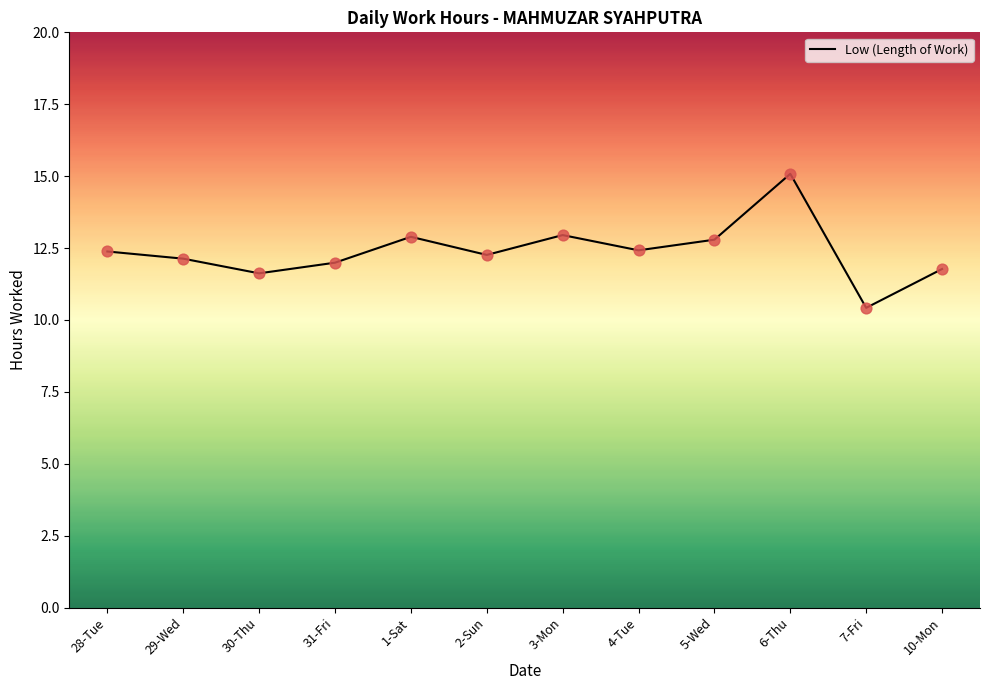

What is the ratio of the value at 5-Wed to the value at 28-Tue?

1.0